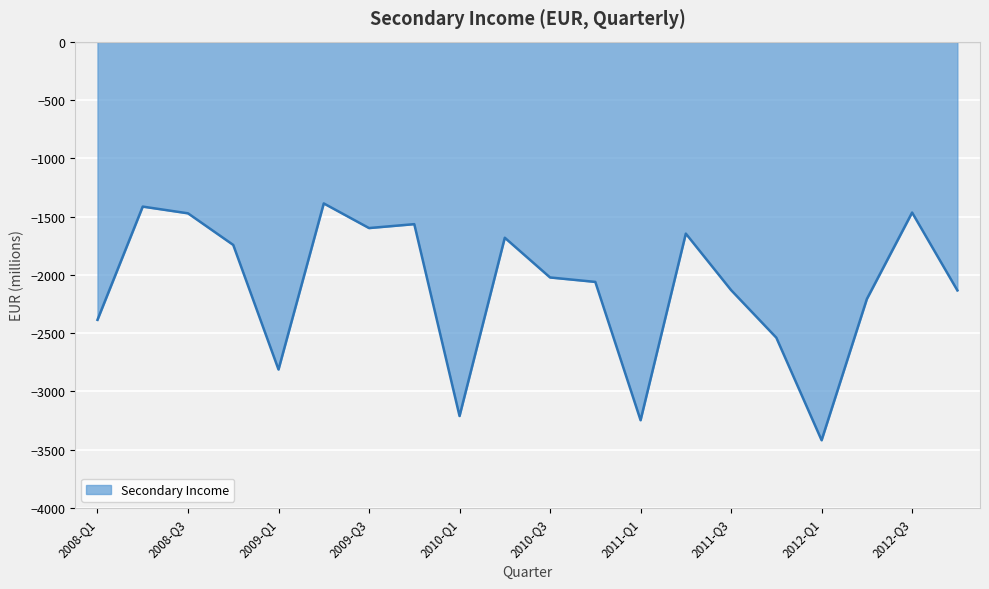

What is the maximum value shown in the chart?

-1387.5